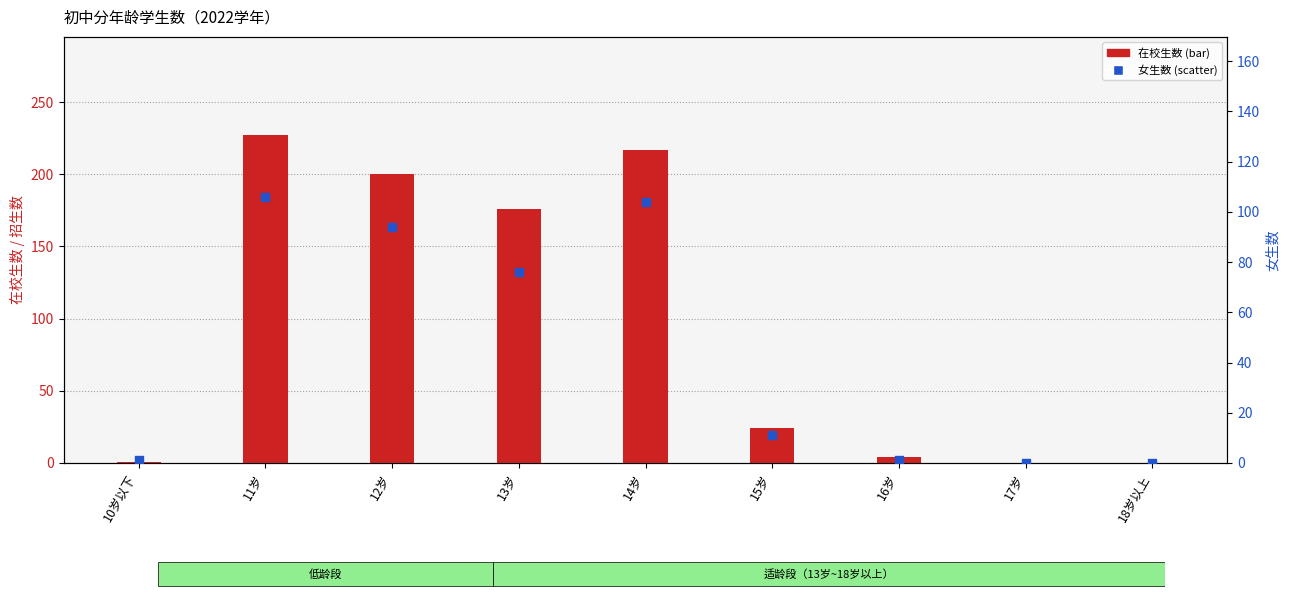

Is the value of 女生数 at 18岁以上 greater than the value of 在校生数 at 13岁?

No